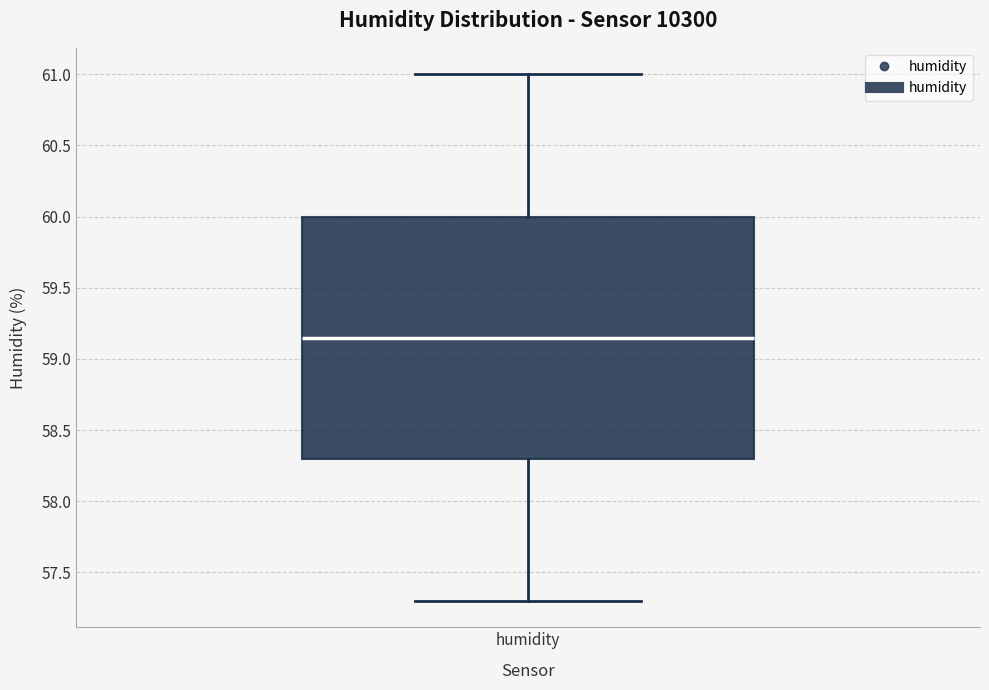

Read this box plot against the y-axis: the position of the median line, the range covered by the box, and the ends of both whiskers. The values are not printed on the chart, so give them approximately, as read against the axis.

median 59.15, box 58.30 to 60.00, whiskers 57.30 to 61.00